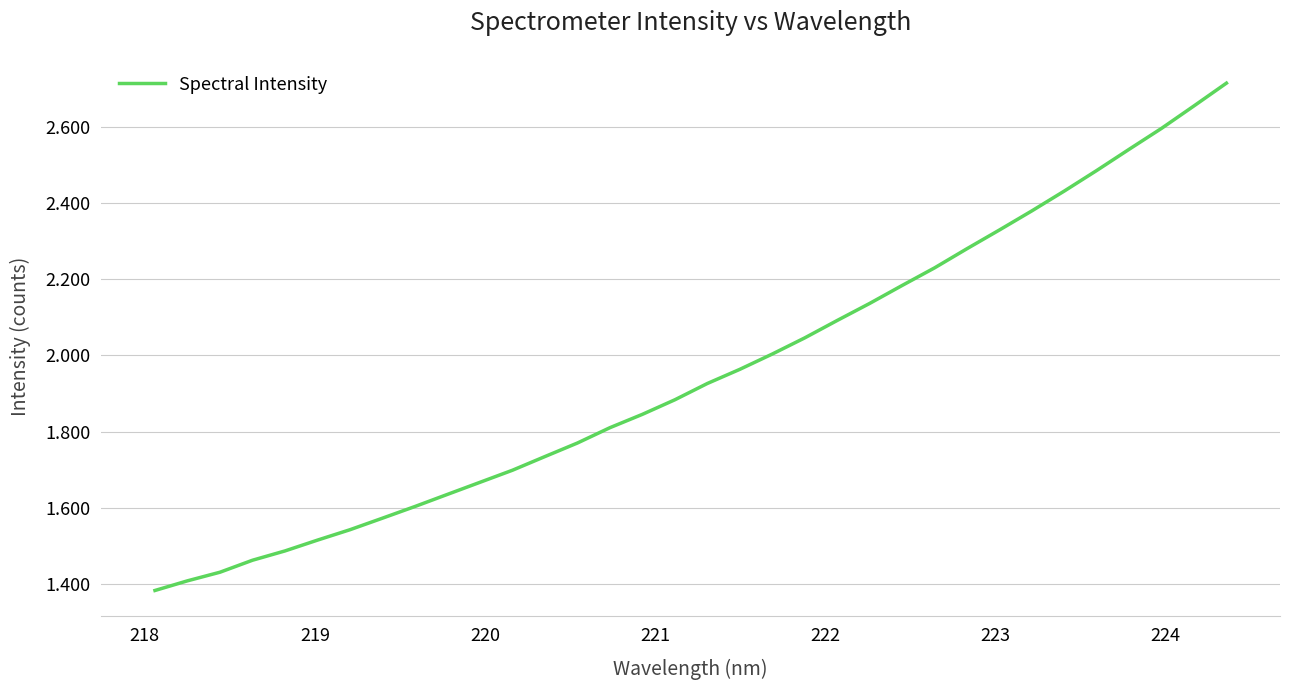

Does the chart have visible grid lines?

Yes